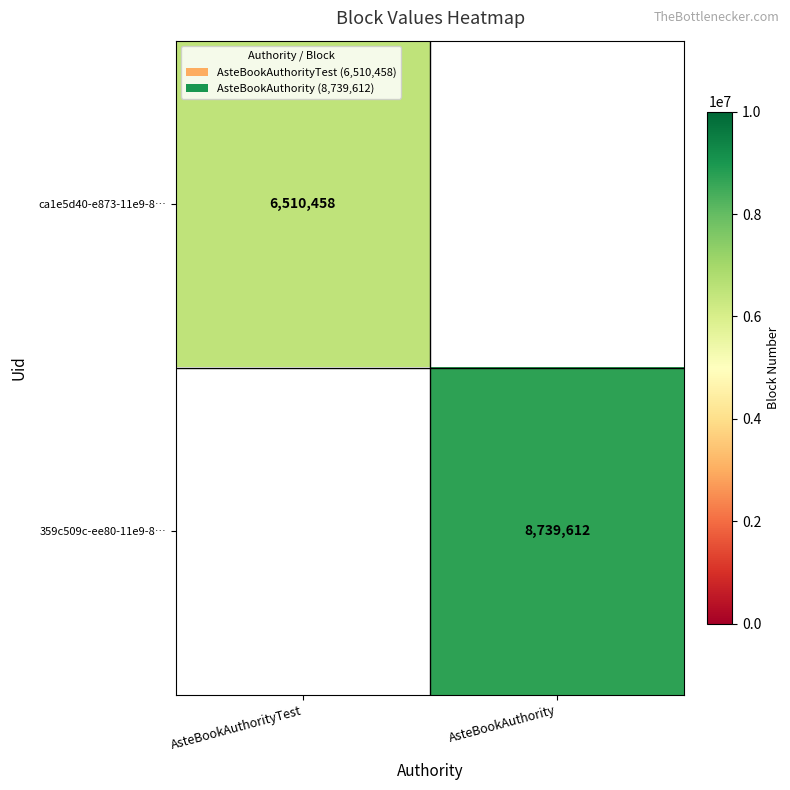

Is it true that 359c509c-ee80-11e9-8… equals 8739612 at AsteBookAuthority?

True